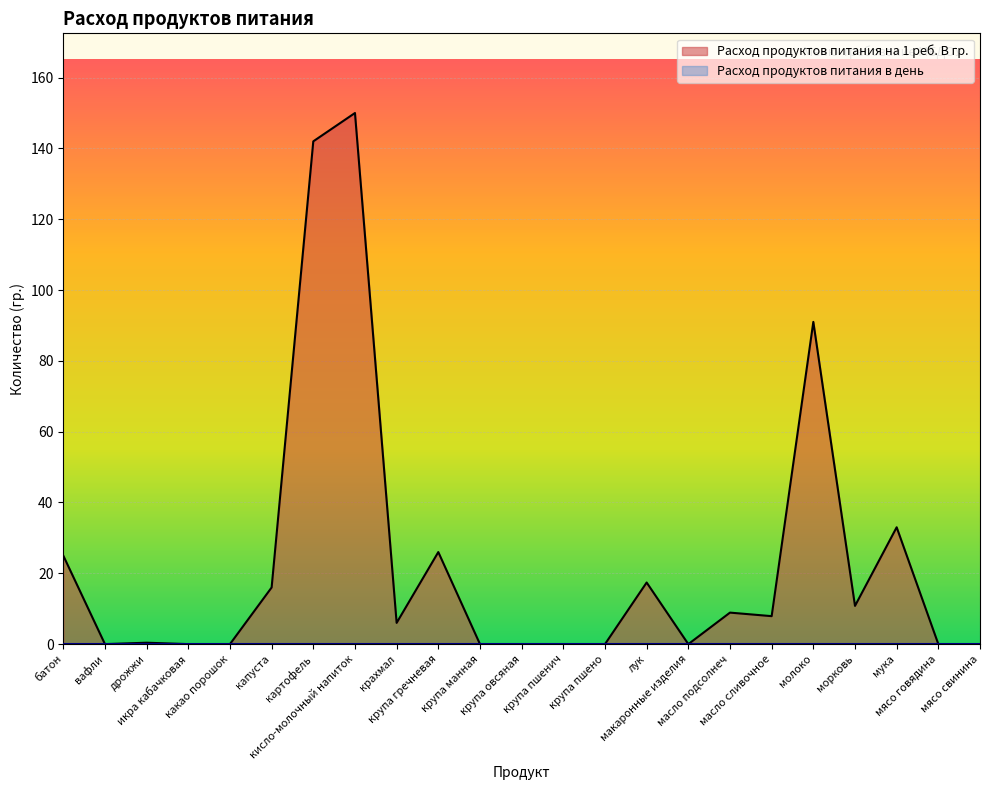

Rank the categories by value from highest to lowest.

кисло-молочный напиток, картофель, молоко, мука, крупа гречневая, батон, лук, капуста, морковь, масло подсолнеч, масло сливочное, крахмал, дрожжи, вафли, икра кабачковая, какао порошок, крупа манная, крупа овсяная, крупа пшенич, крупа пшено, макаронные изделия, мясо говядина, мясо свинина